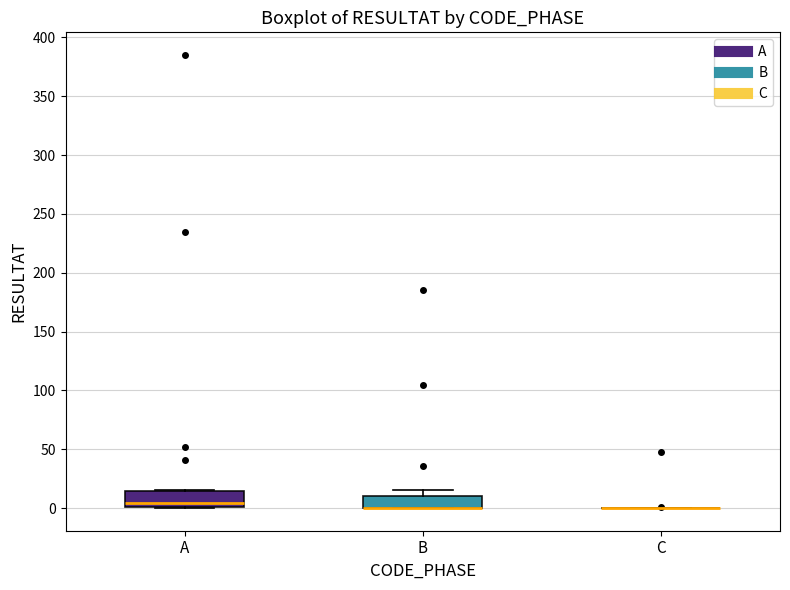

Reading left to right, read every box against the y-axis: the position of its median line, the range the box covers, and the ends of its whiskers. The values are not printed on the chart, so give them approximately, as read against the axis.

A: median 5, box 0 to 15, whiskers 0 to 15
B: median 0 (drawn on the box's lower edge), box 0 to 10, whiskers 0 to 15
C: box collapsed to a line at 0, whiskers 0 to 0